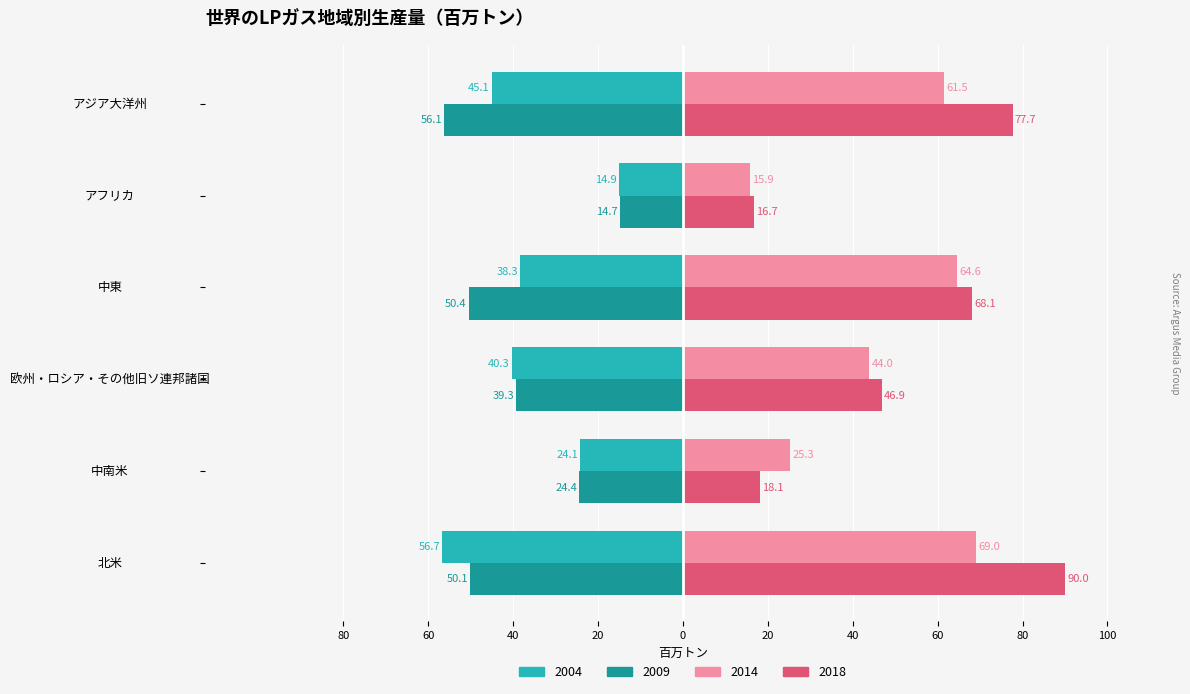

What are all the series names shown in the legend?

2004, 2009, 2014, 2018